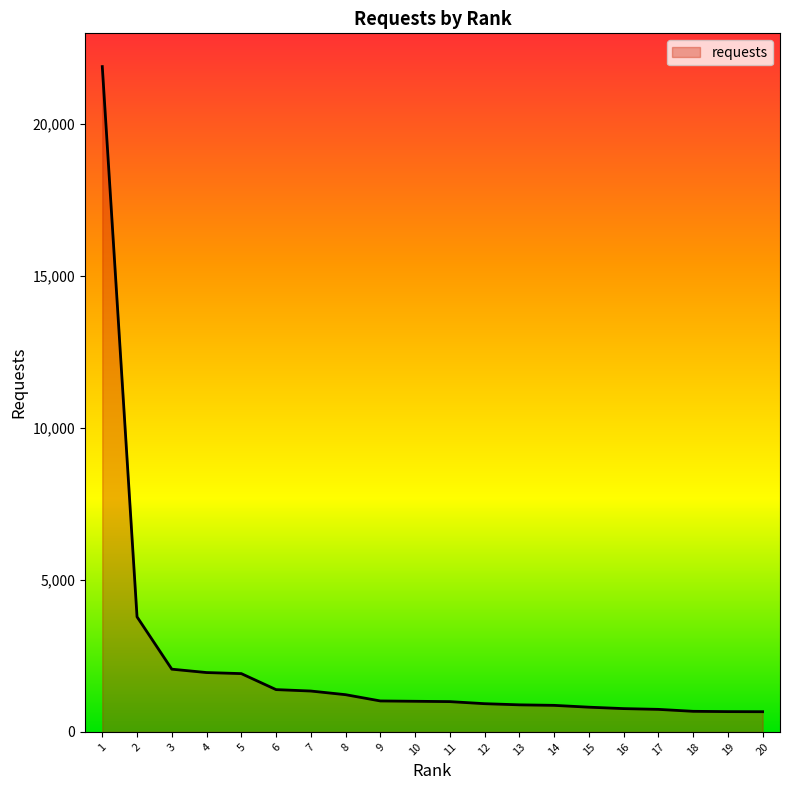

The chart shows a value of 1952 at 4. True or false?

True